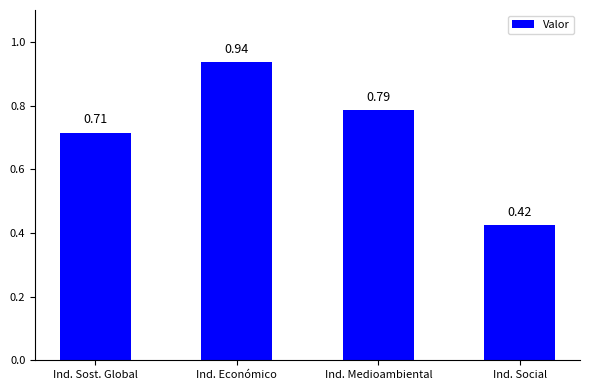

What is the label of the 2nd bar from the left?

Ind. Económico